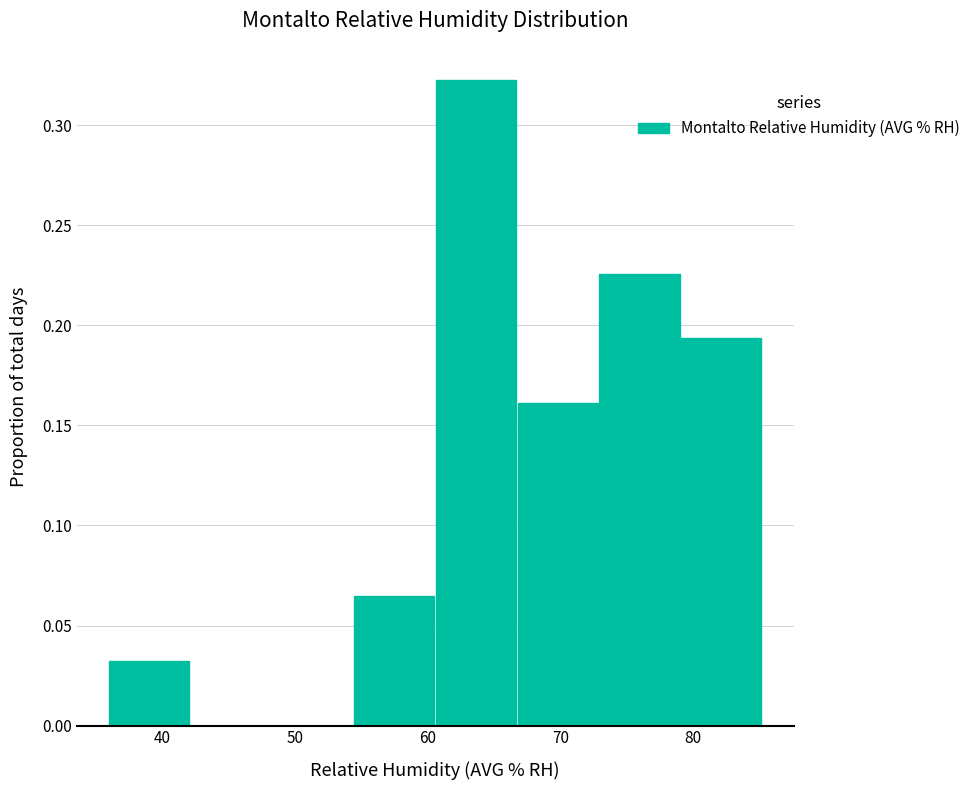

Over which range of the x-axis is the bar tallest?

61 to 67